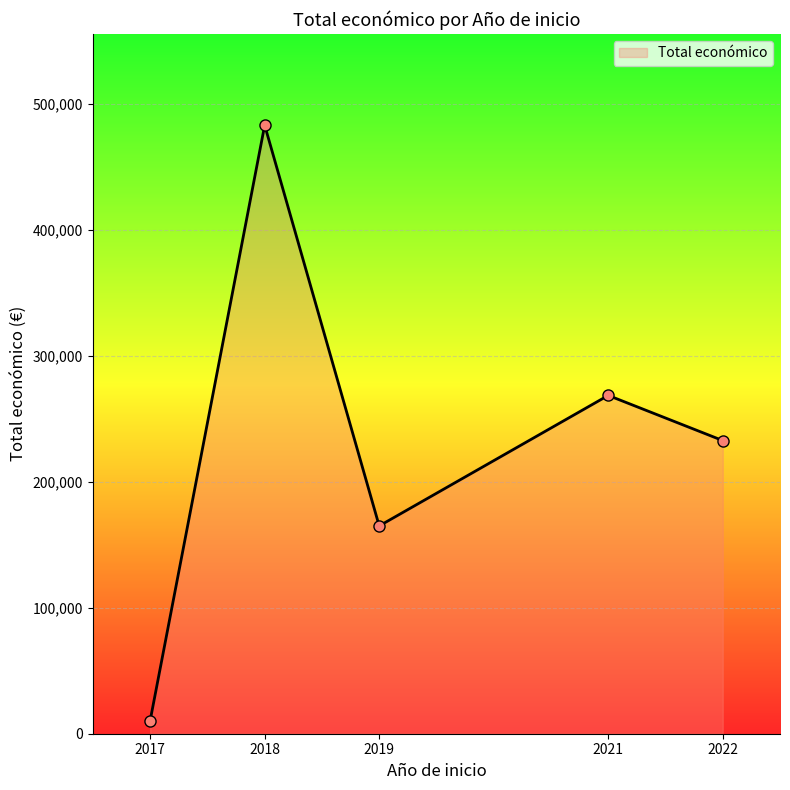

At which category does the chart reach its peak across all series?

2018